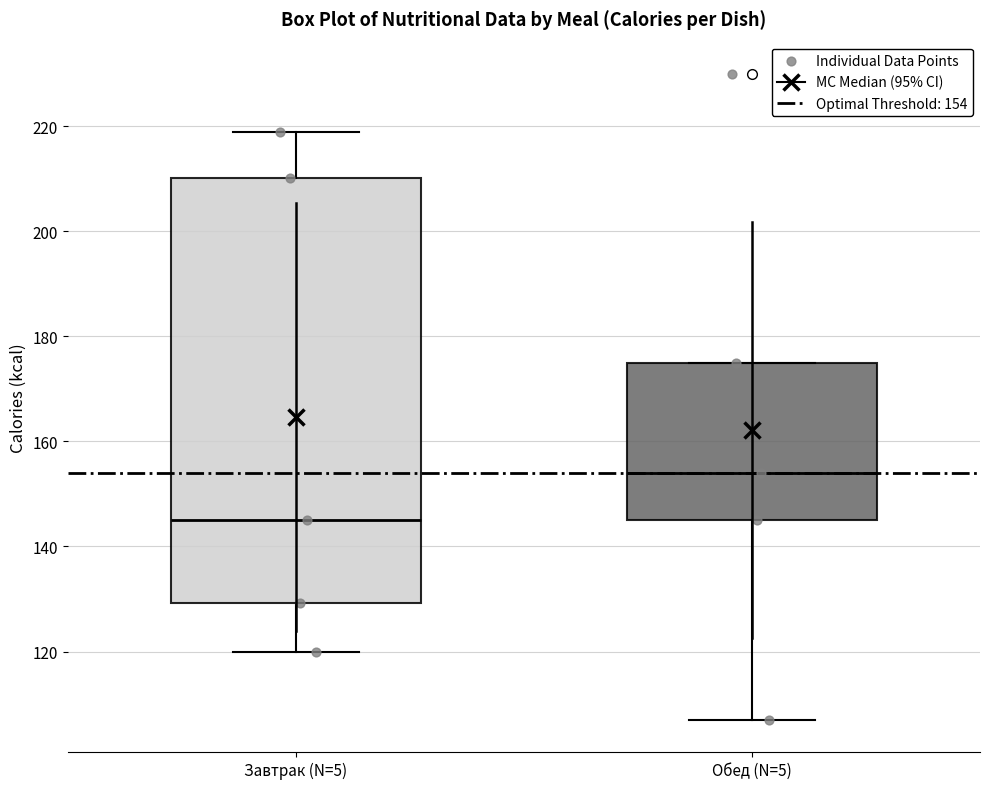

Which box has the lowest median line?

Завтрак (N=5)